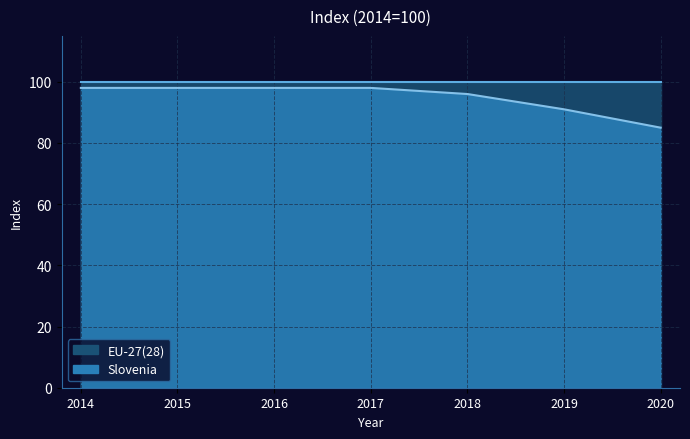

What is the difference between the maximum and minimum values?

13